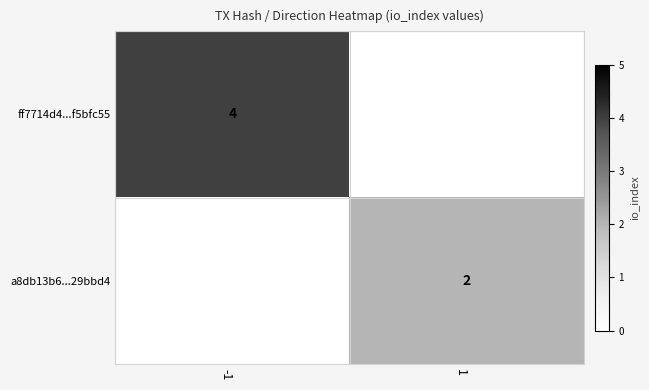

The ff7714d4...f5bfc55 series shows 4 at -1. True or false?

True